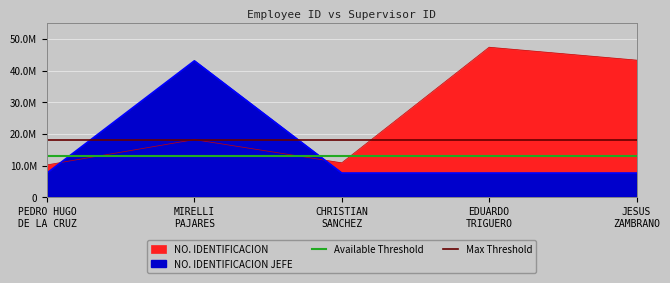

At which label is Available Threshold closest to 13000000?

PEDRO HUGO
DE LA CRUZ